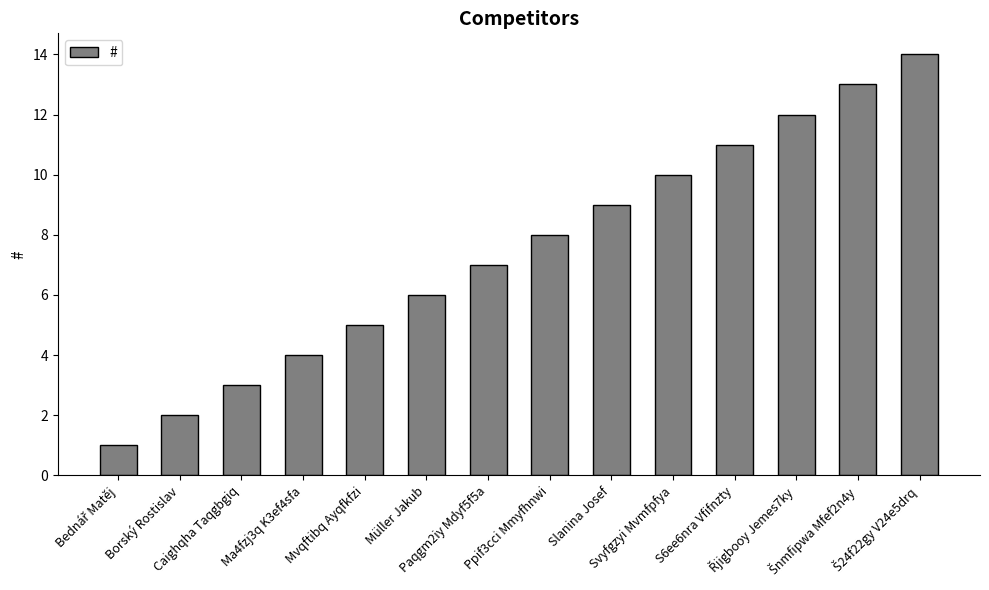

How many categories are shown in the chart?

14